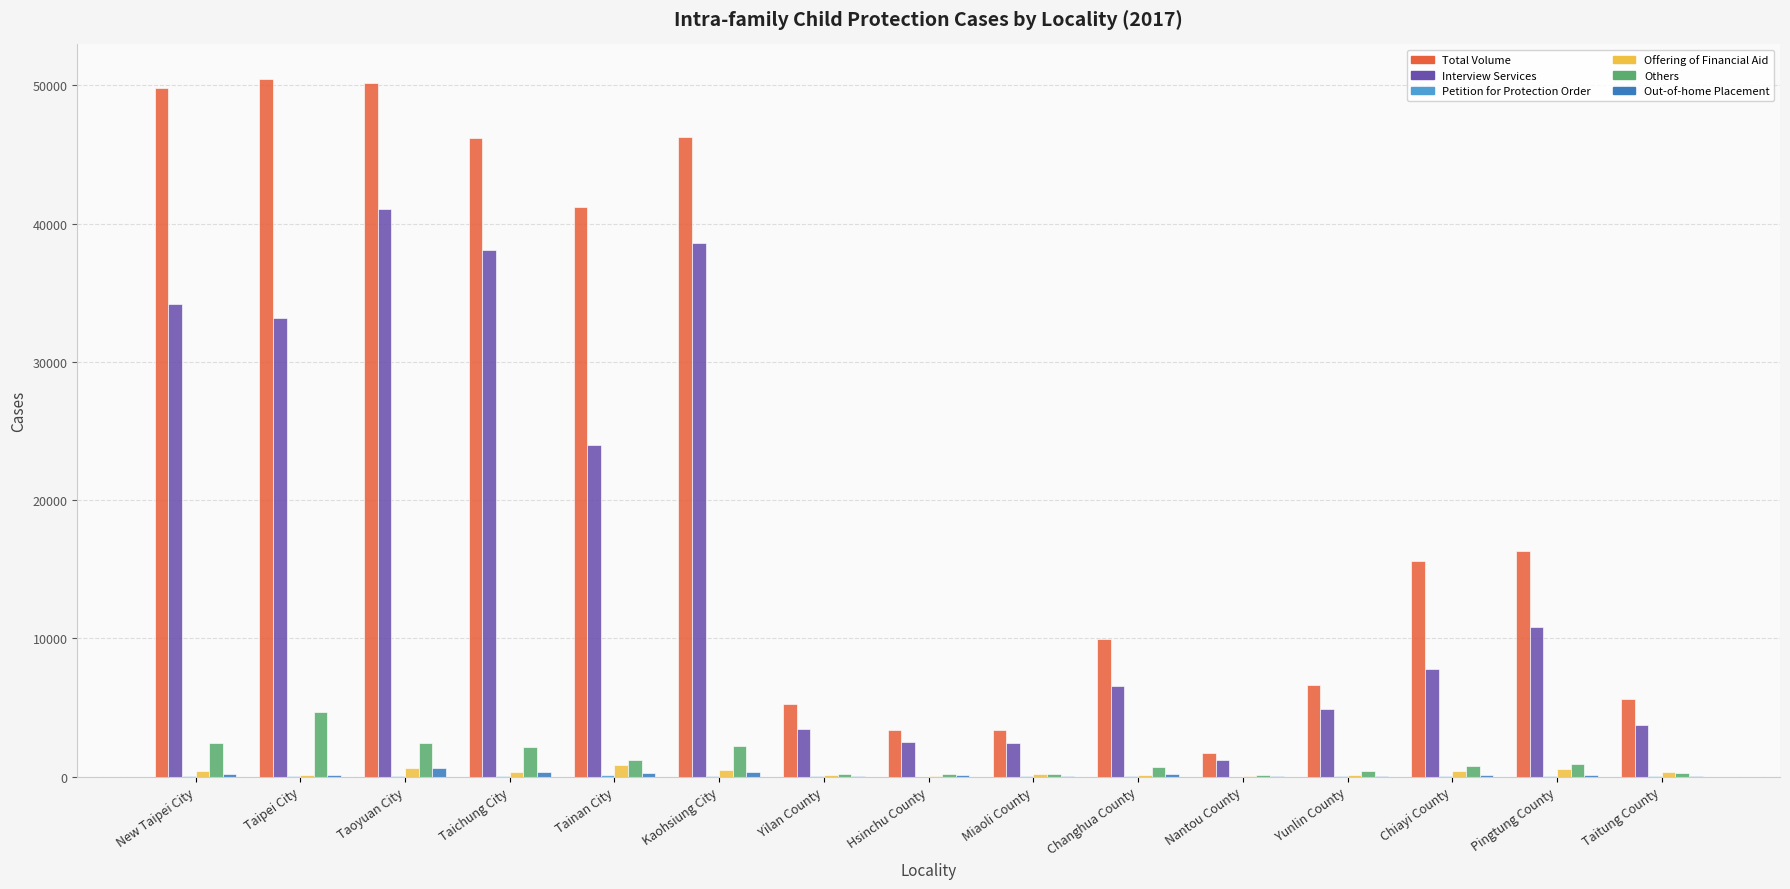

Are the bars horizontal?

No